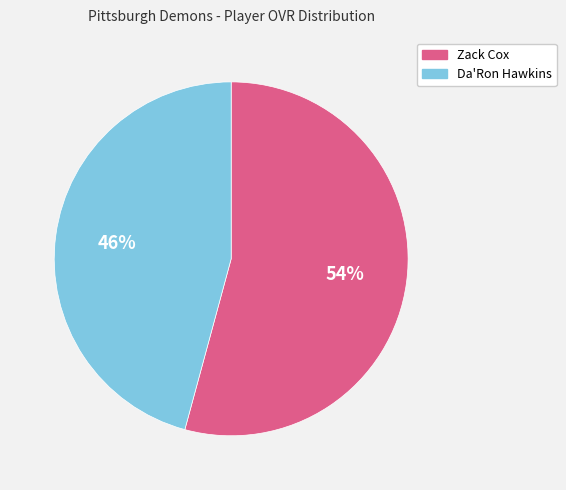

Between Zack Cox and Da'Ron Hawkins, which is larger?

Zack Cox